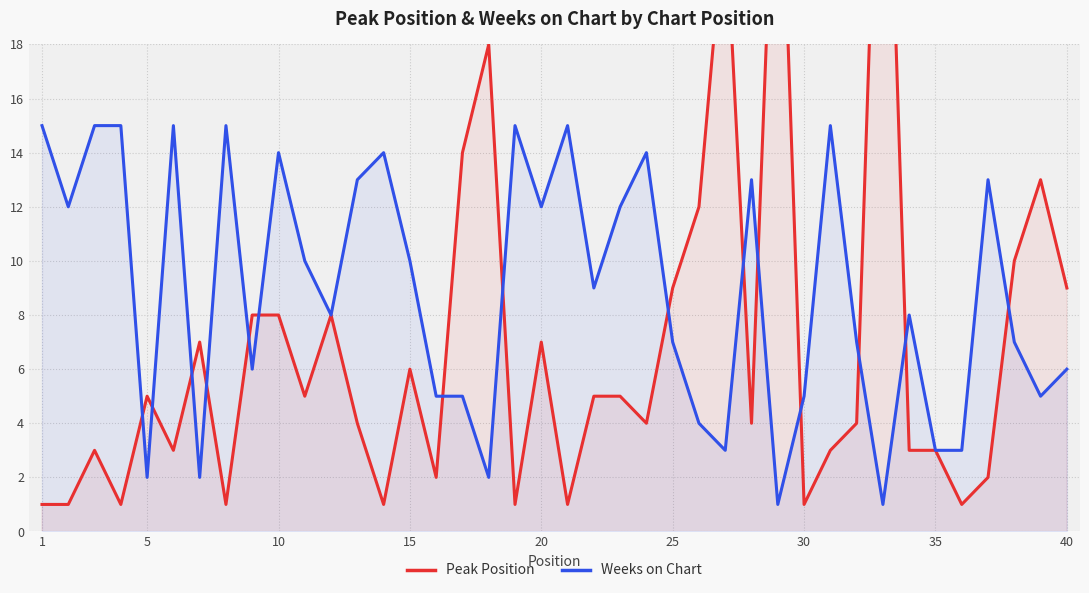

True or false: Weeks on Chart has a value of 4 at 25.

False